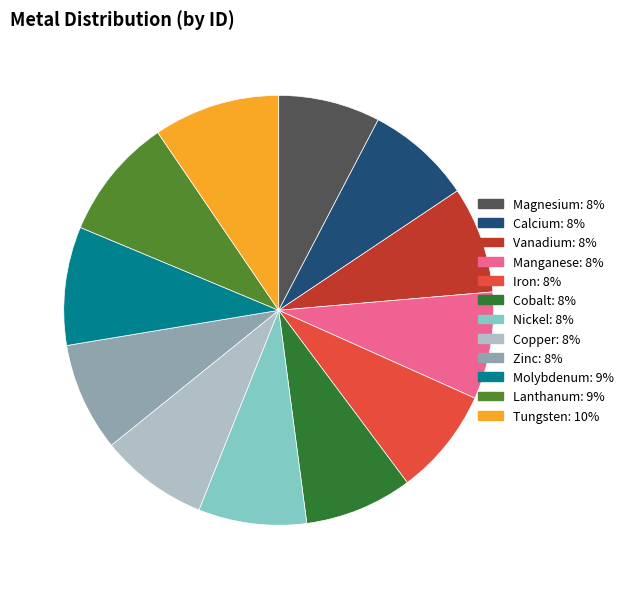

Is there a majority slice in this chart?

No